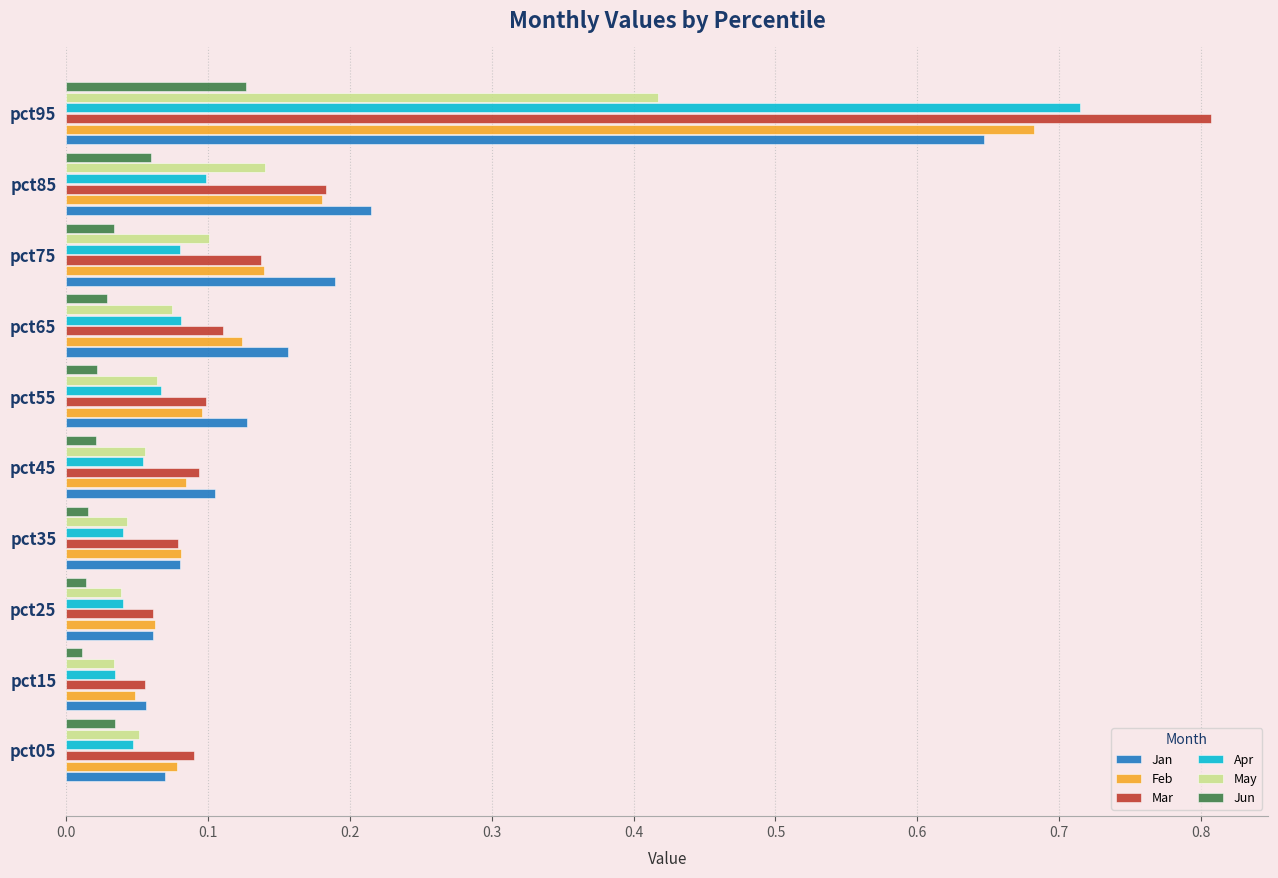

Which series has the largest range (max minus min)?

Mar